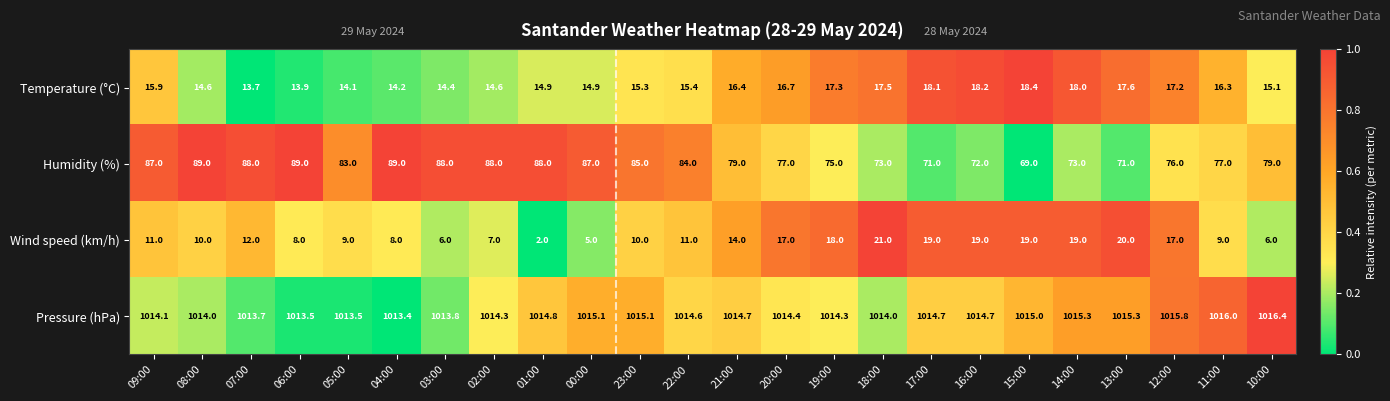

What is the maximum value shown in the chart?

1016.4